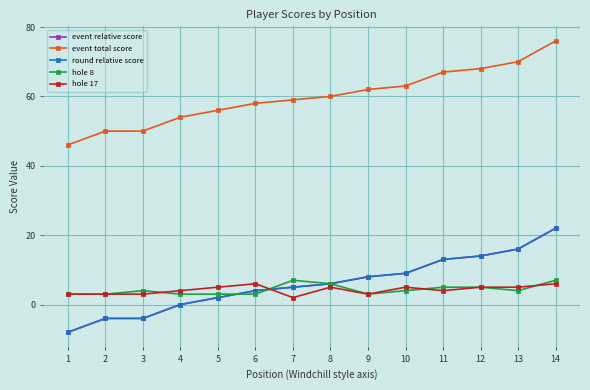

Does the chart have visible grid lines?

Yes